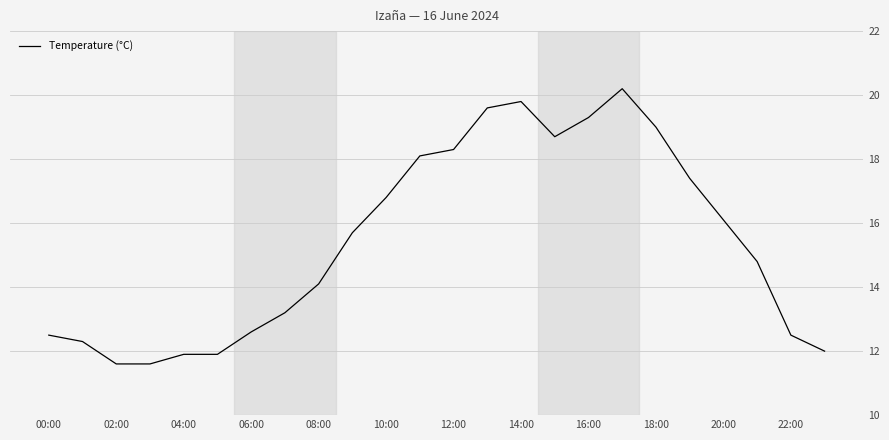

What is the smallest value displayed?

11.6